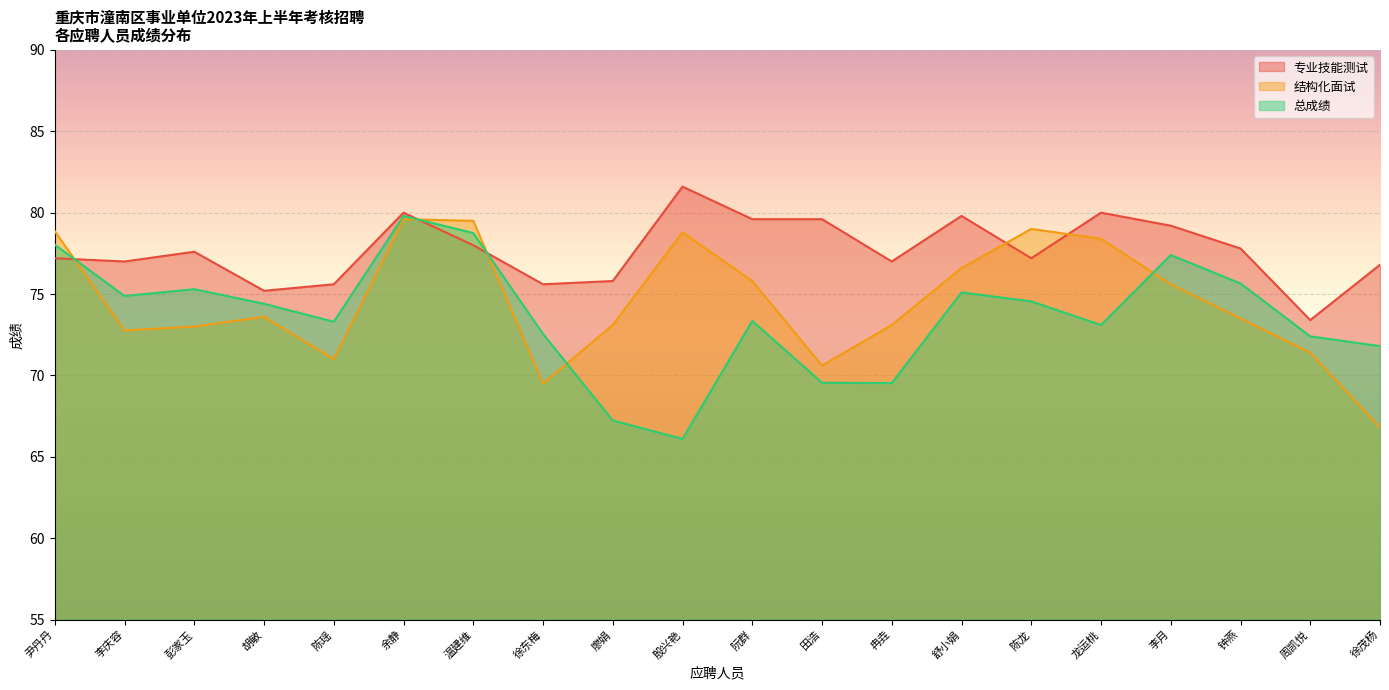

What is the maximum value shown in the chart?

81.6